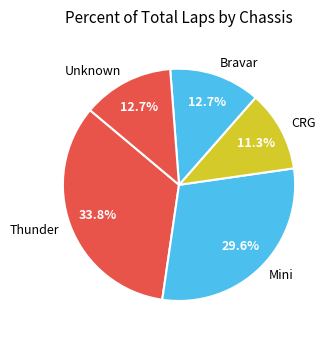

Between Thunder and Bravar, which is larger?

Thunder